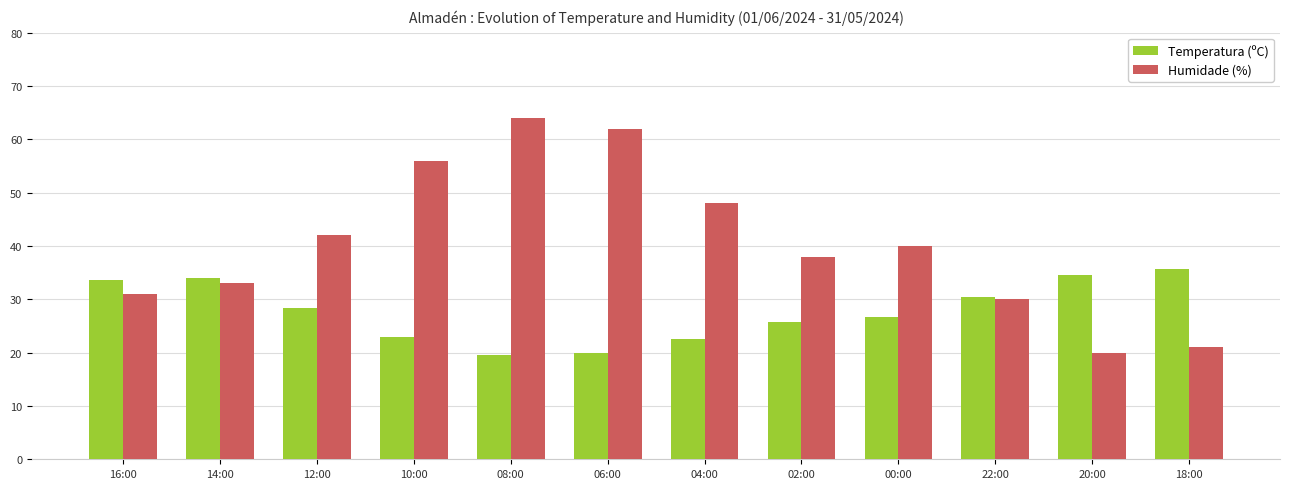

At how many categories does at least one series exceed 50?

3